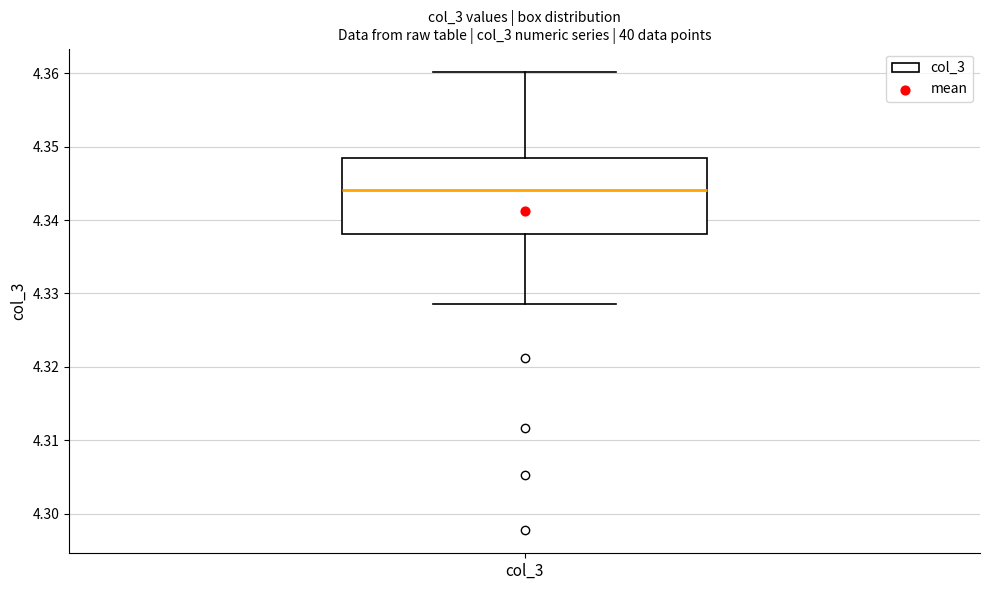

Transcribe this box plot: give where the median line is, the range the box spans, and where the two whiskers end, as read against the y-axis. The values are not printed on the chart, so give them approximately, as read against the axis.

median 4.344, box 4.338 to 4.348, whiskers 4.329 to 4.360